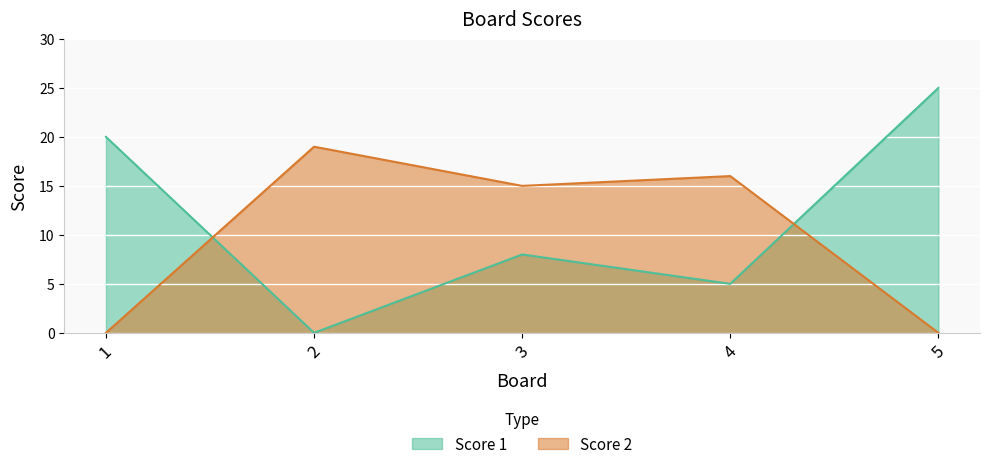

What are all the series names shown in the legend?

Score 1, Score 2